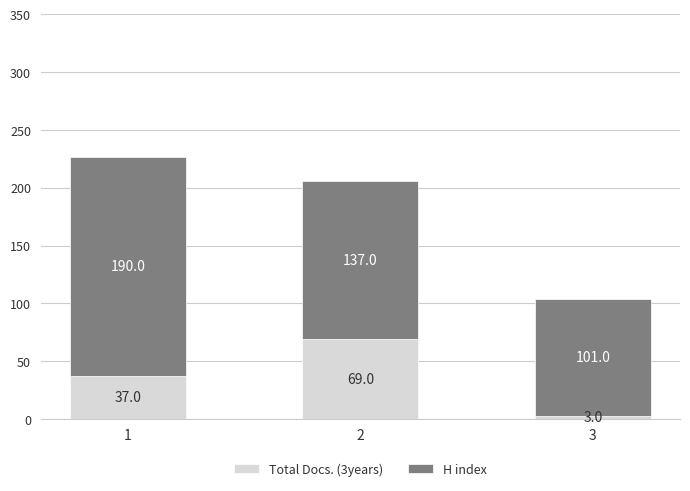

What is the highest value of the Total Docs. (3years) series?

69